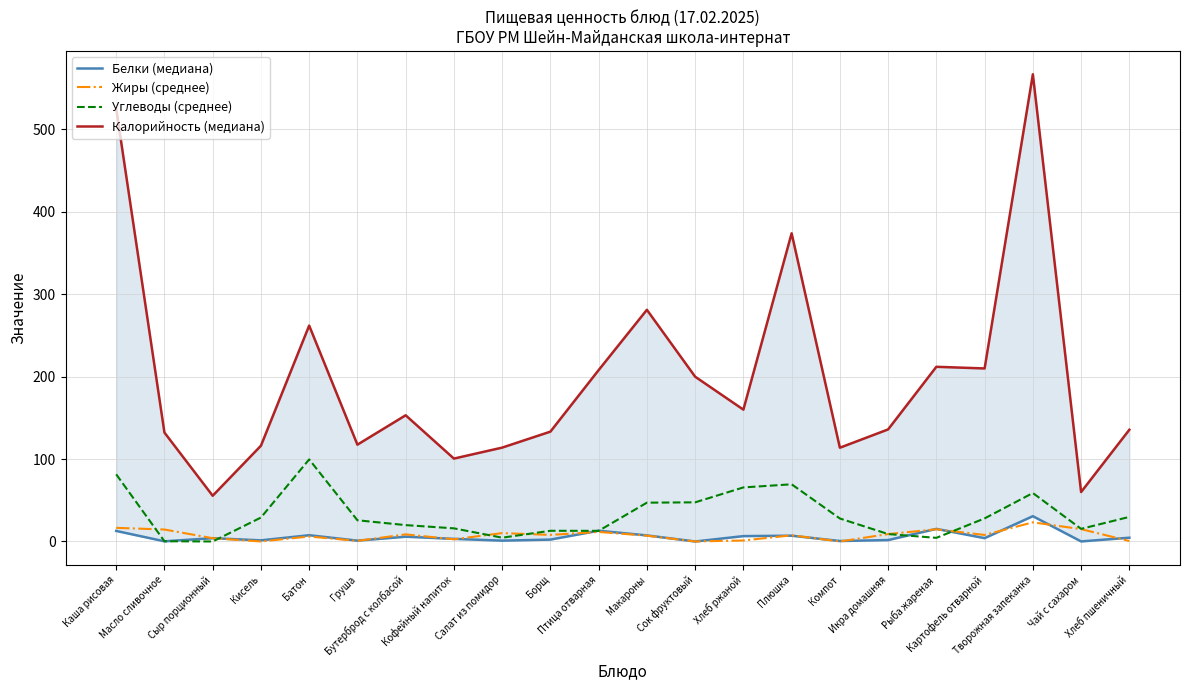

What is the label of the 18th point from the left?

Рыба жареная